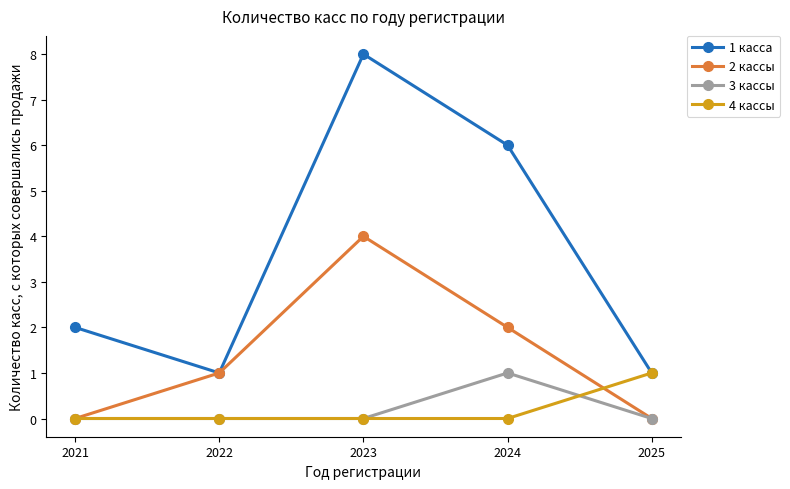

Read the 3 кассы value at 2024.

1